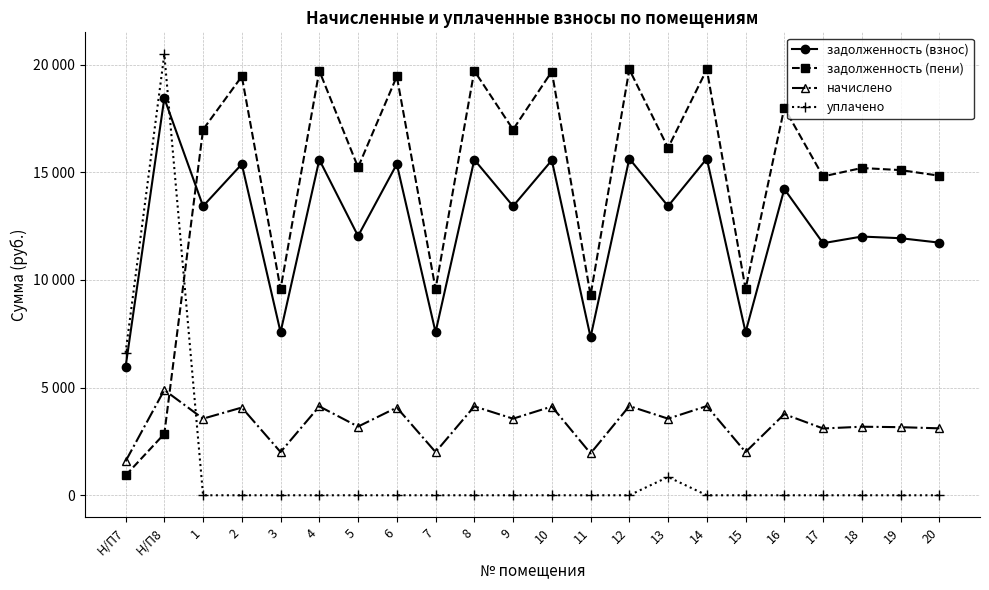

What is the average value of the уплачено series?

1270.3